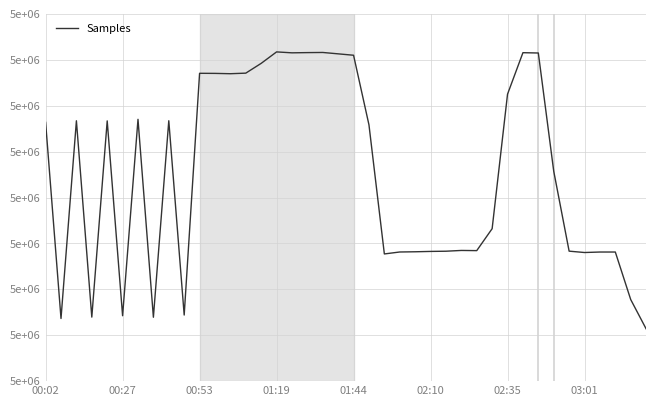

Is this an area chart (filled region under the line)?

No